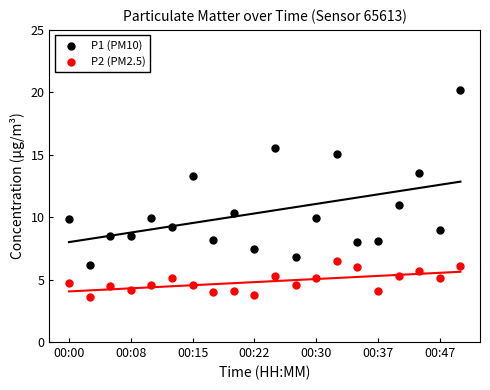

Which series contains the highest Y value?

P1 (PM10)